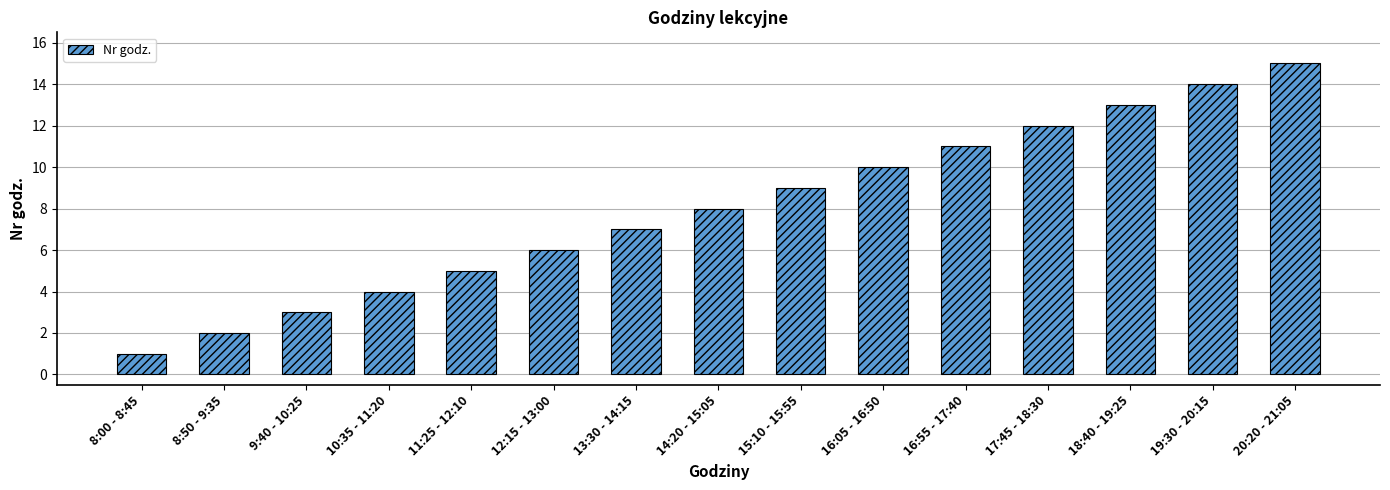

What is the label of the 2nd bar from the right?

19:30 - 20:15